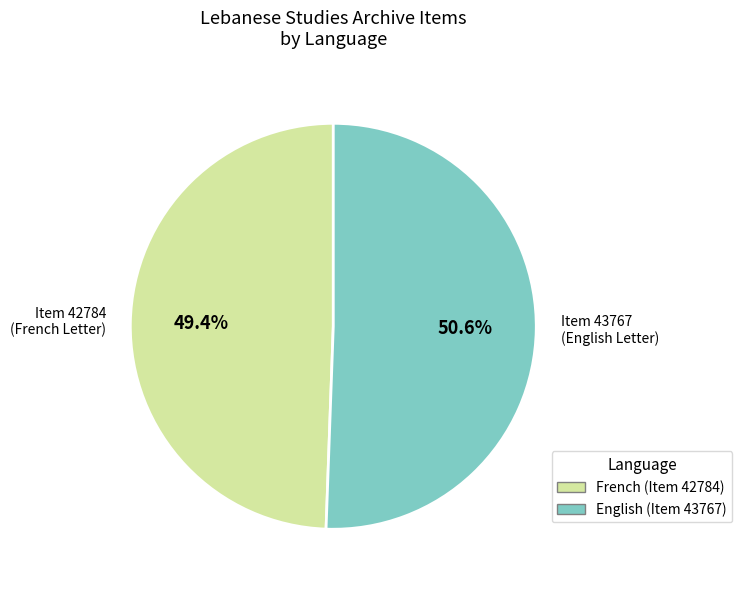

Count the number of slices in the pie.

2